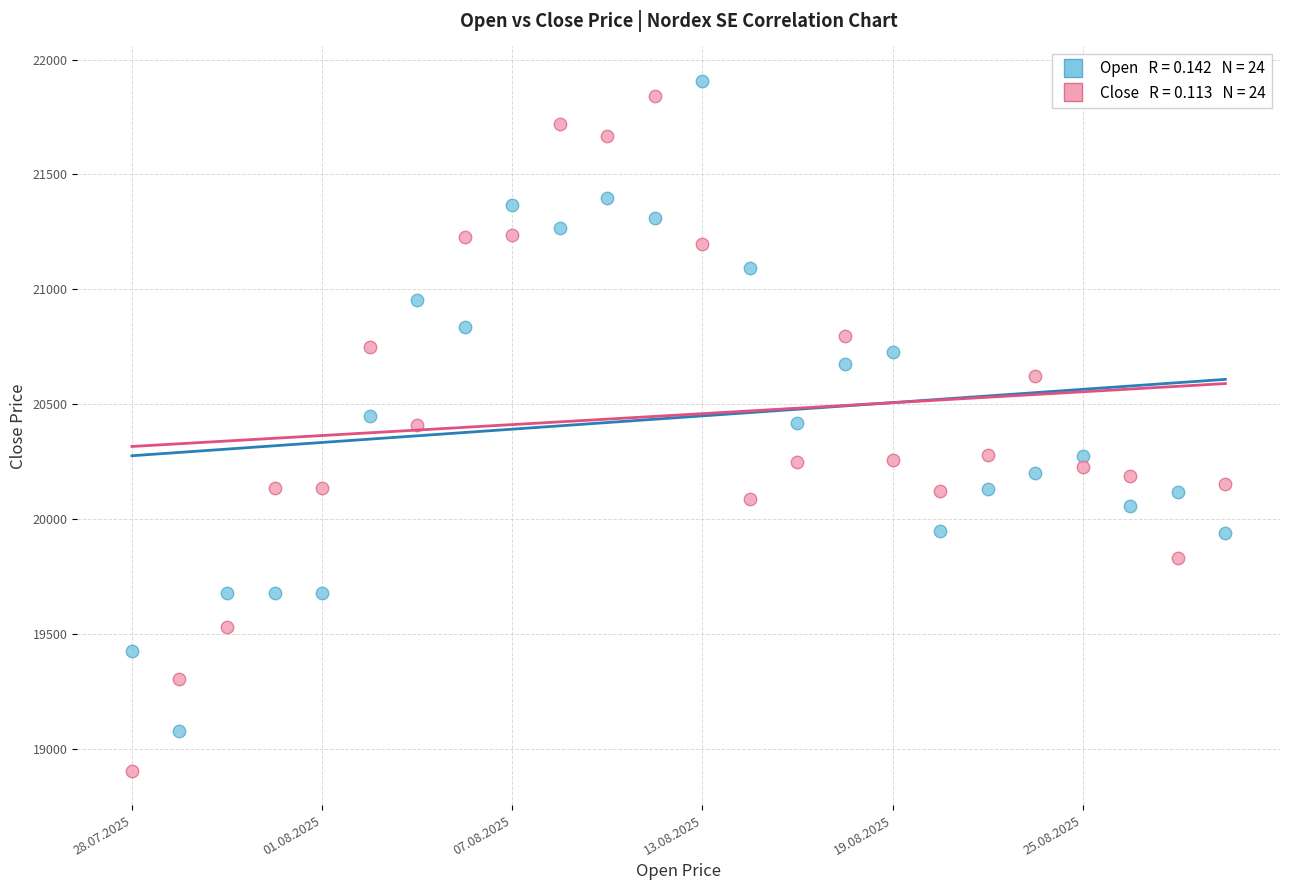

Count the number of points in this scatter plot.

48